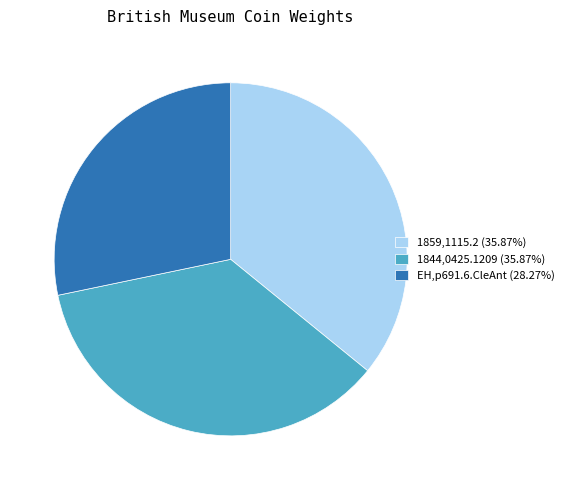

How many slices are in this pie chart?

3